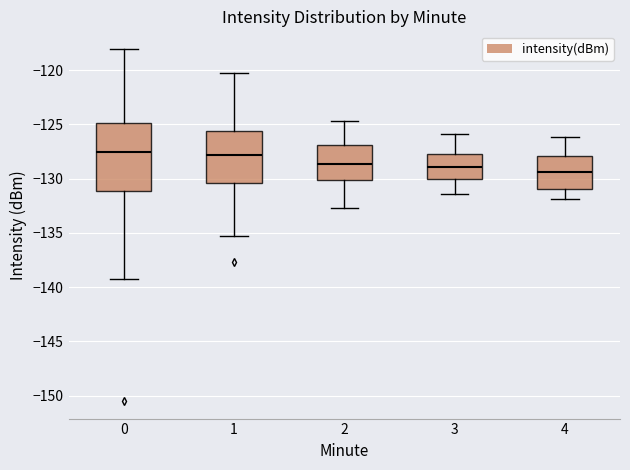

Where does the lower whisker of the box at x = 0 end on the y-axis? The values are not printed on the chart, so give them approximately, as read against the axis.

-139.5